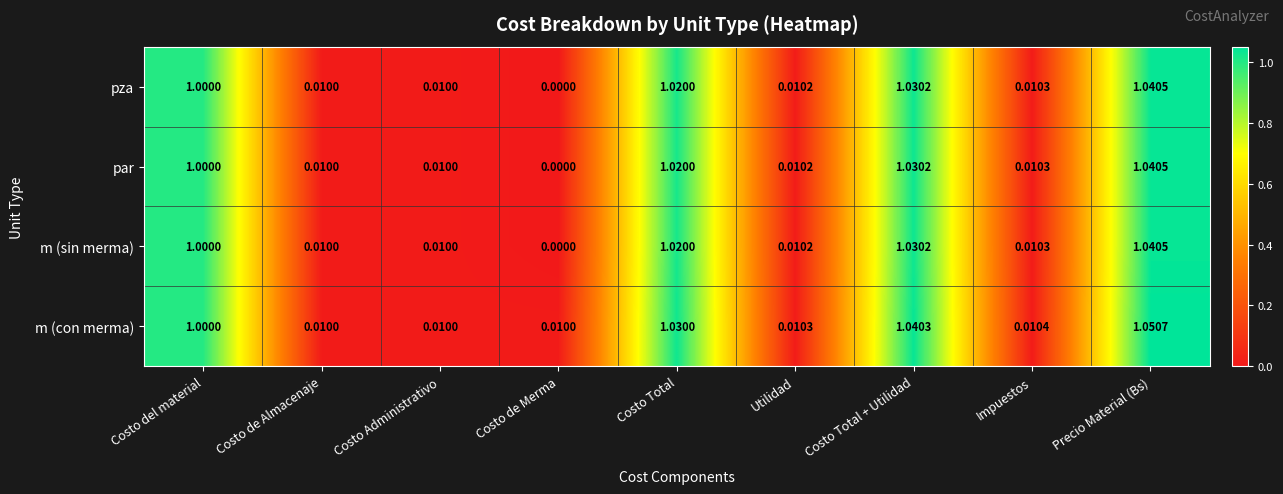

Where is pza nearest to the value 0?

Costo de Merma